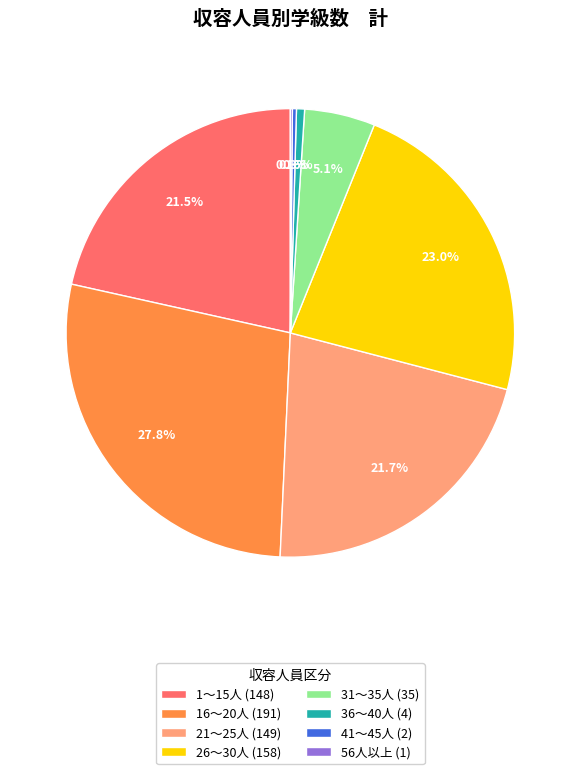

Combined, what portion of the pie is 36～40人 (4) and 31～35人 (35)?

5.7%